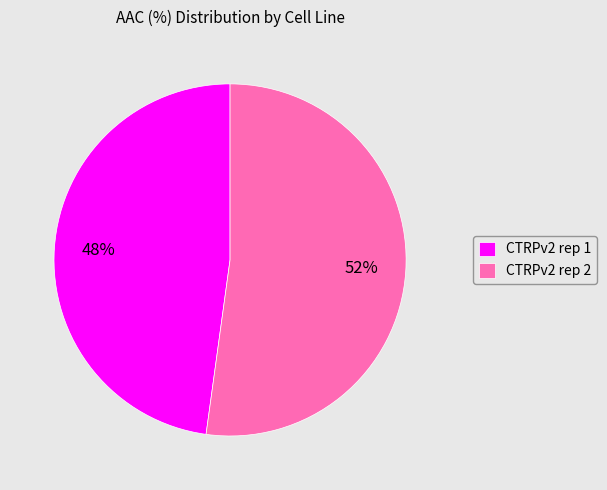

True or false: CTRPv2 rep 2 accounts for 52% of the total.

True